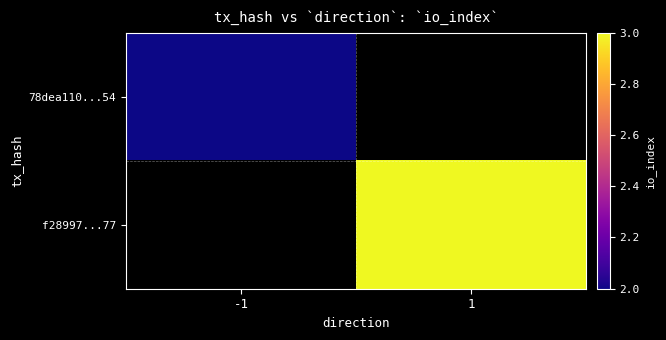

The f28997...77 series shows 3.0 at 1. True or false?

True